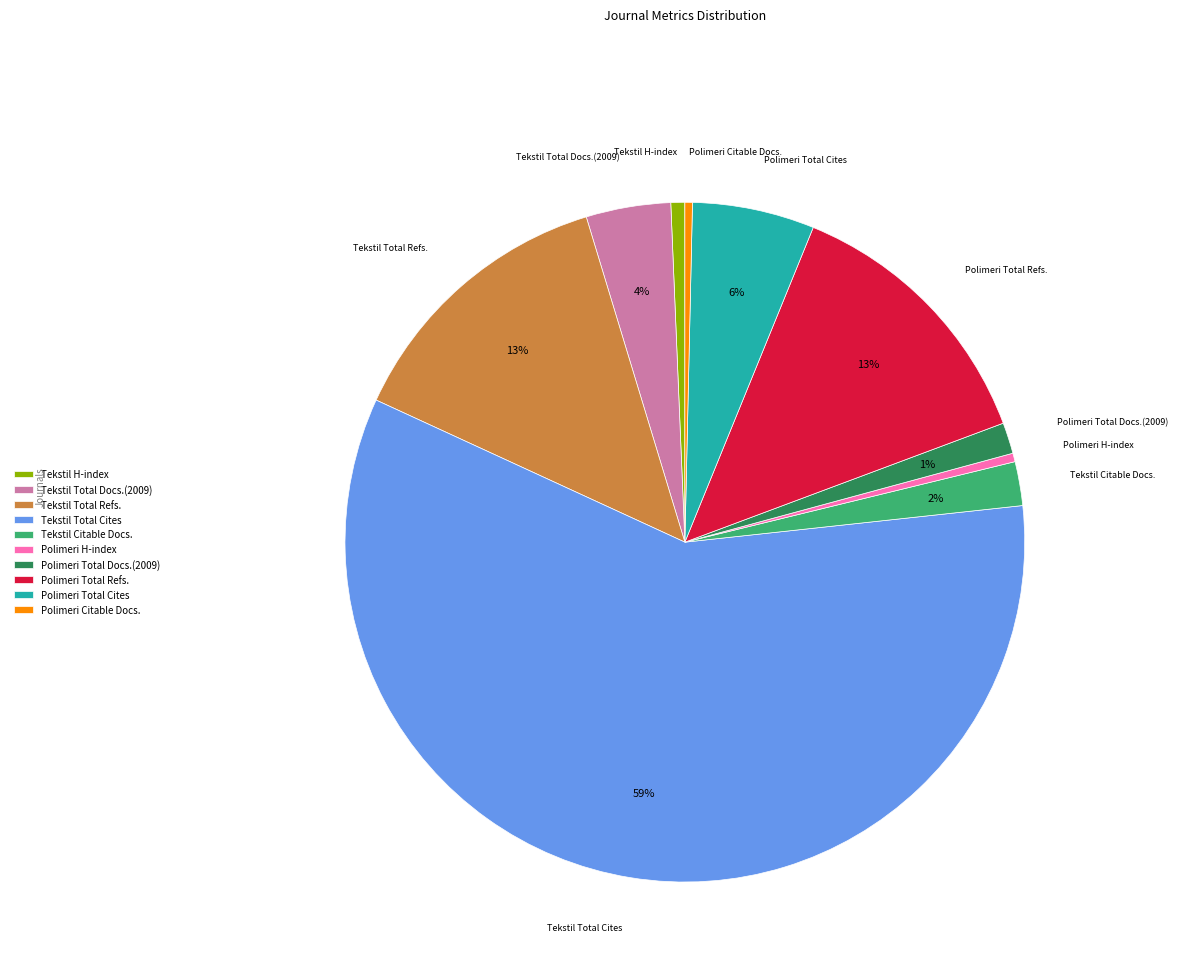

Which slice is the largest?

Tekstil Total Cites